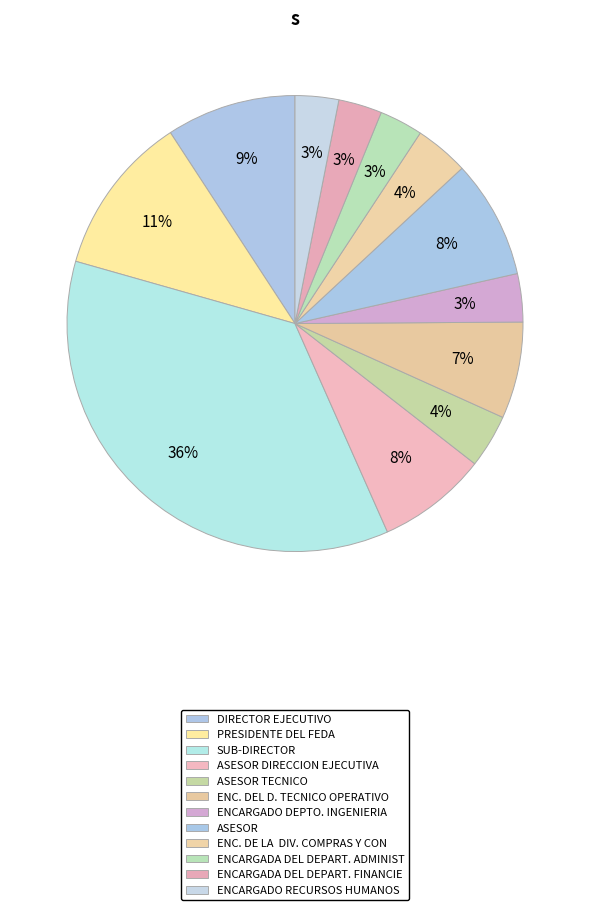

How many slices are in this pie chart?

12